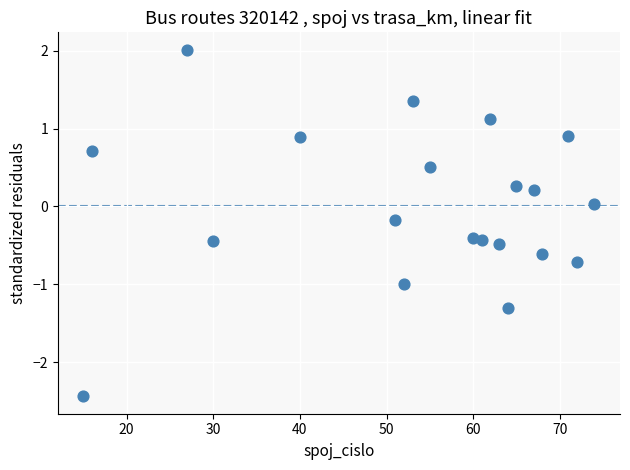

What is the range of Y values (max minus min)?

4.5